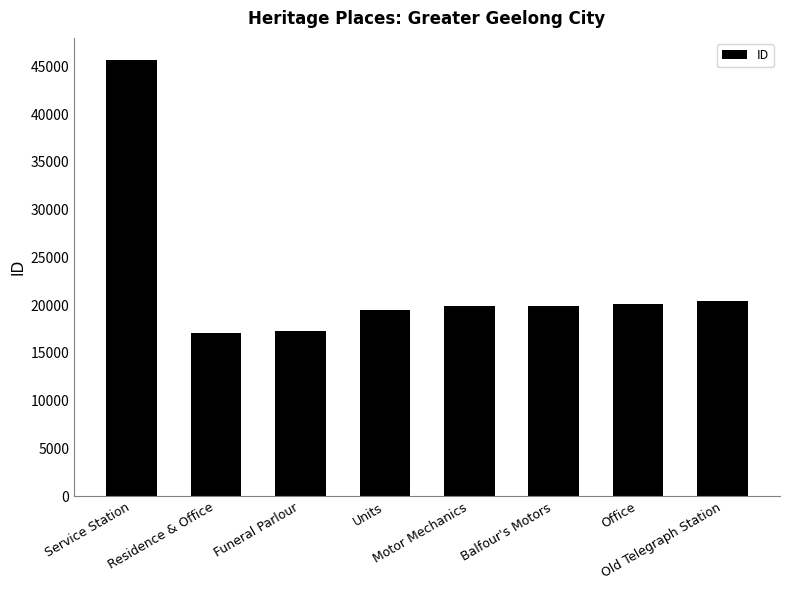

How many bars are there in total?

8